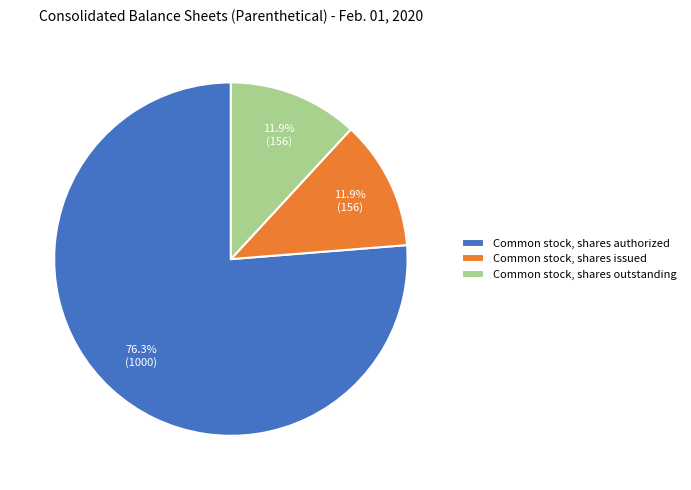

What is the ratio of the value at Common stock, shares issued to the value at Common stock, shares authorized?

0.2